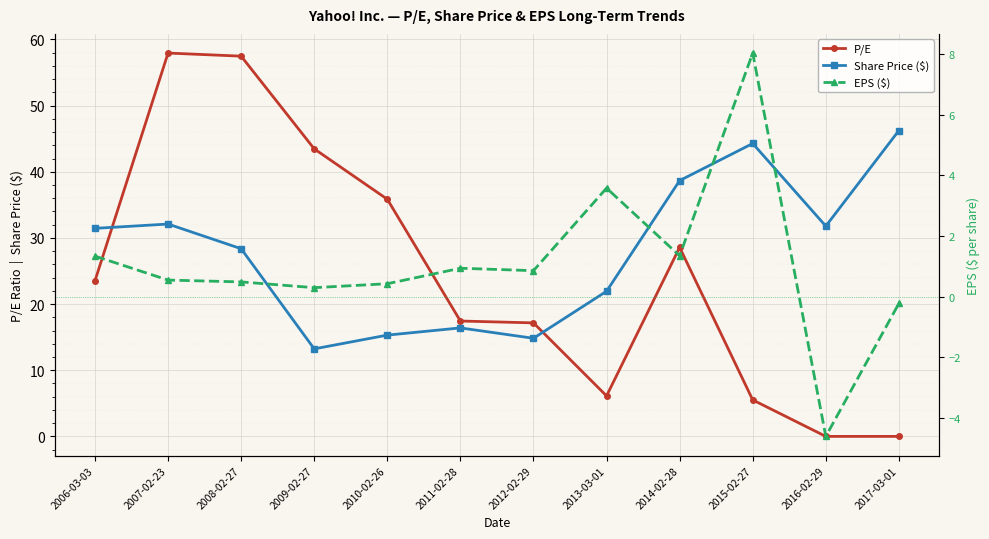

At which category is the sum across all series the highest?

2007-02-23